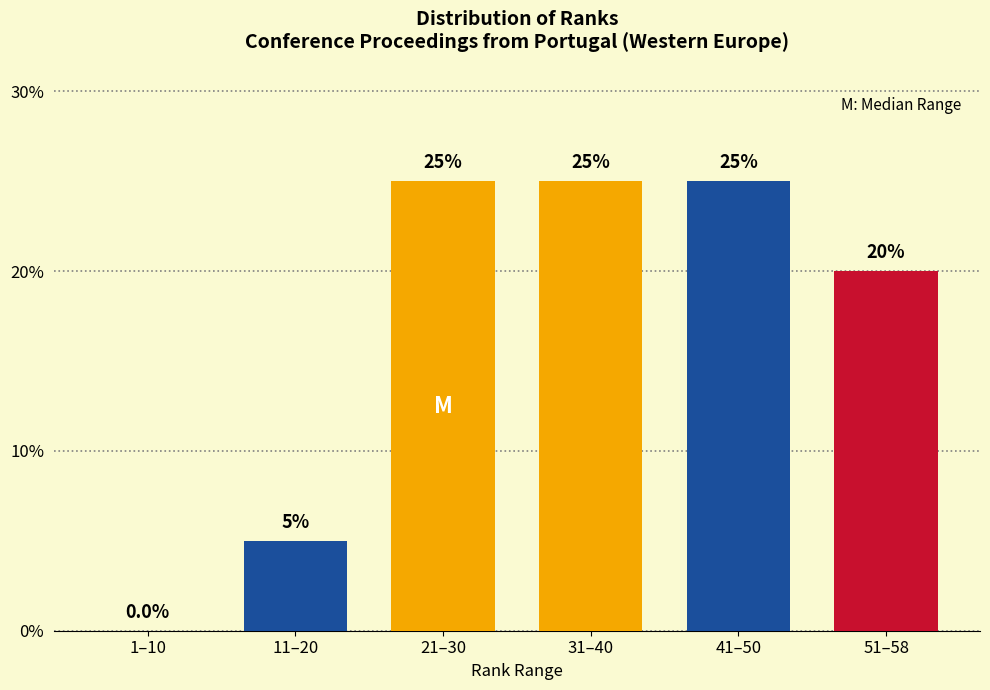

Reading left to right, transcribe all the data shown in this chart.

1–10=0	11–20=5	21–30=25	31–40=25	41–50=25	51–58=20